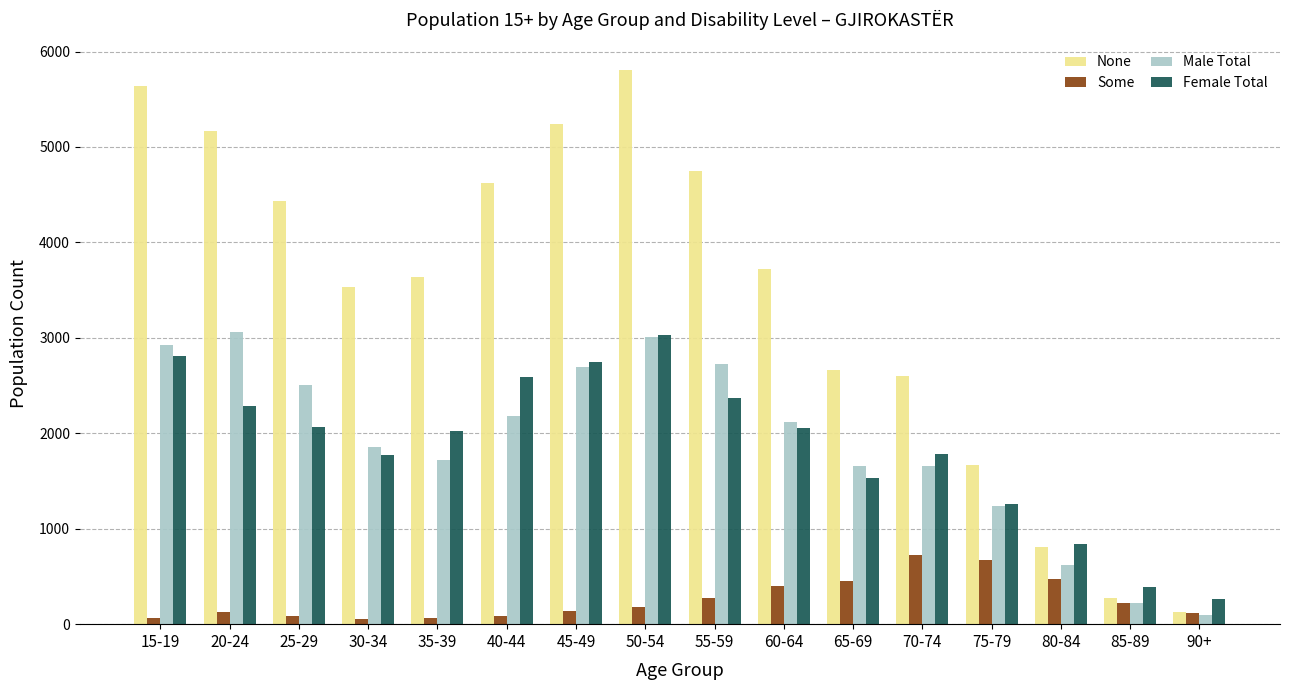

What is the difference between the maximum and minimum values in the Female Total series?

2765